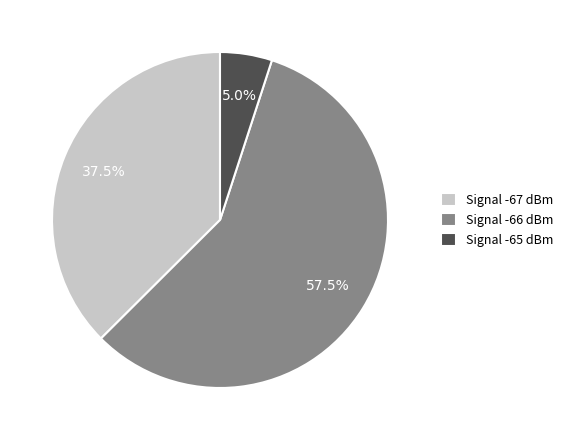

Combined, do Signal -67 dBm and Signal -66 dBm account for over 50%?

Yes